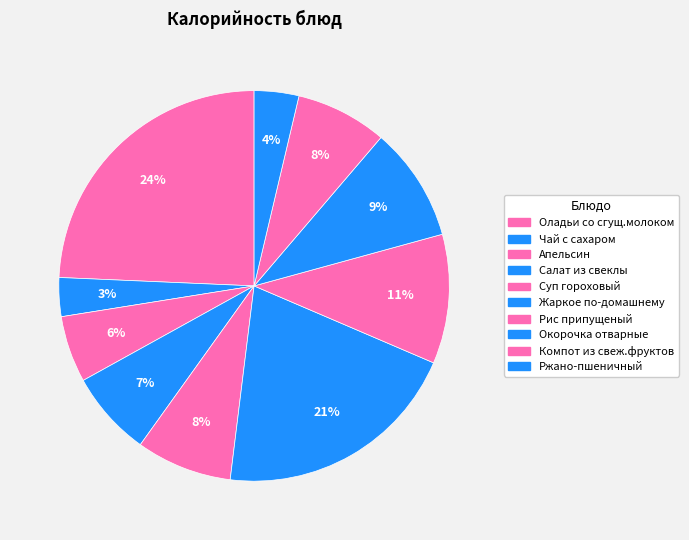

How many segments does this pie chart have?

10